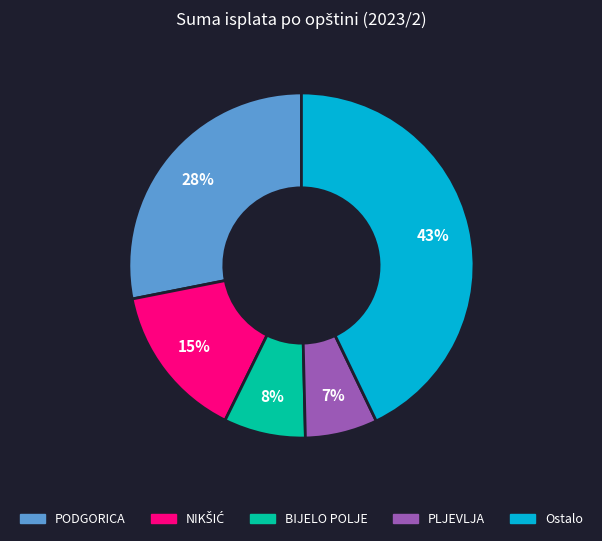

To the nearest percent, what is the difference between the largest and smallest slice percentages?

36%